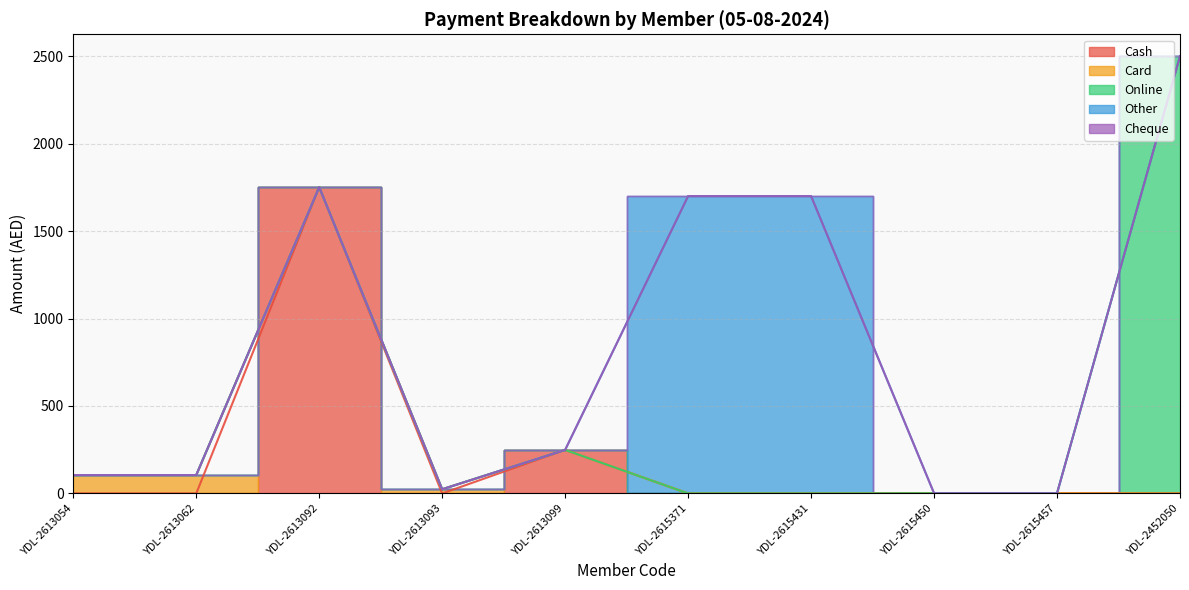

Which series has the largest range (max minus min)?

Online